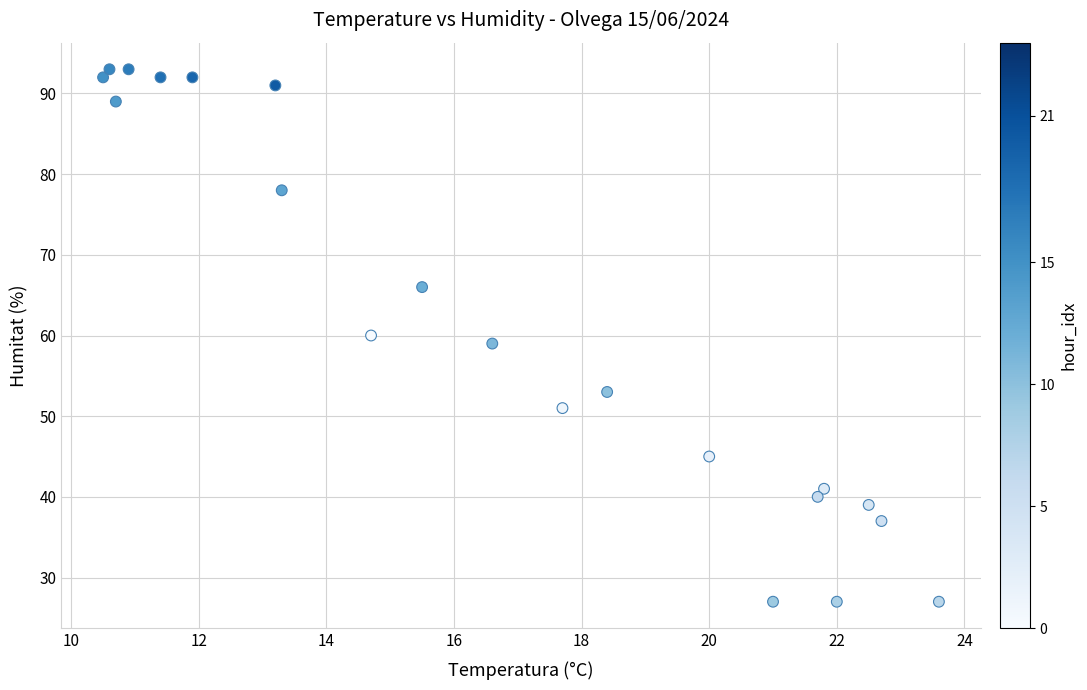

What is the range of Y values (max minus min)?

66